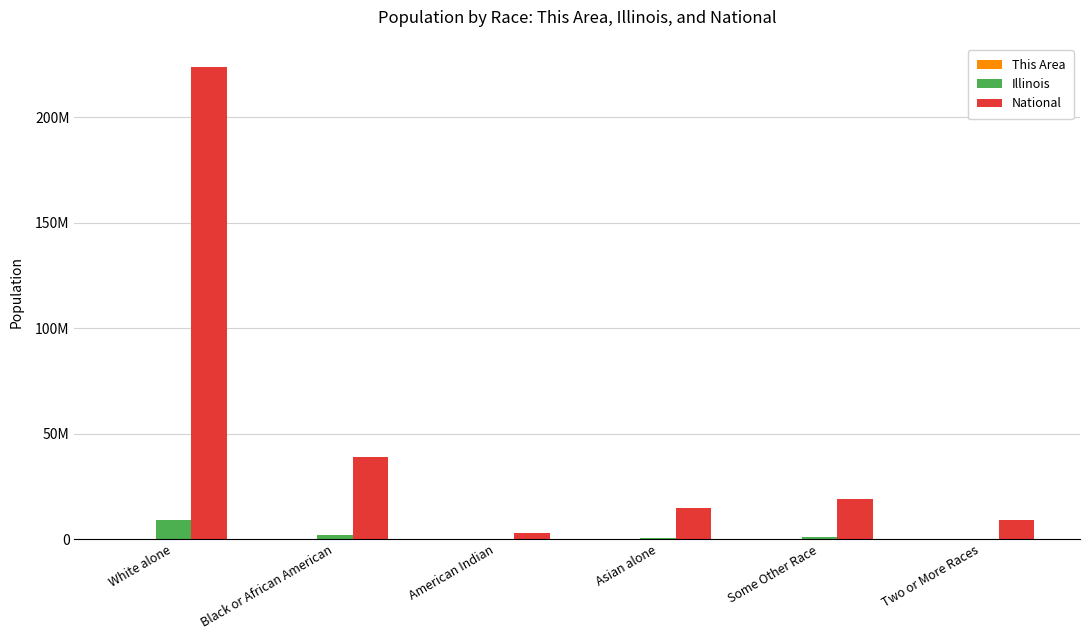

Does the chart contain stacked bars?

No